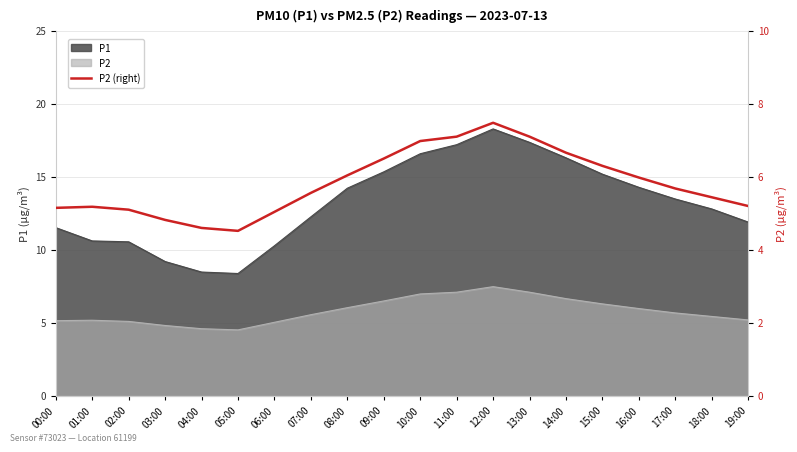

What position from the right is 09:00?

11